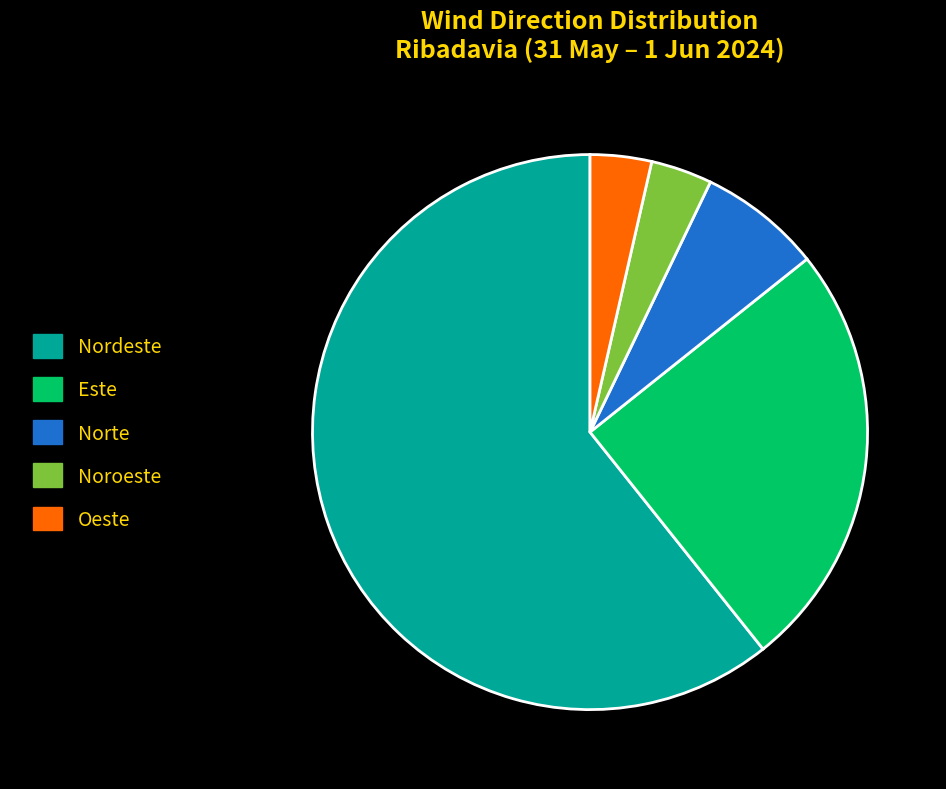

How many segments does this pie chart have?

5